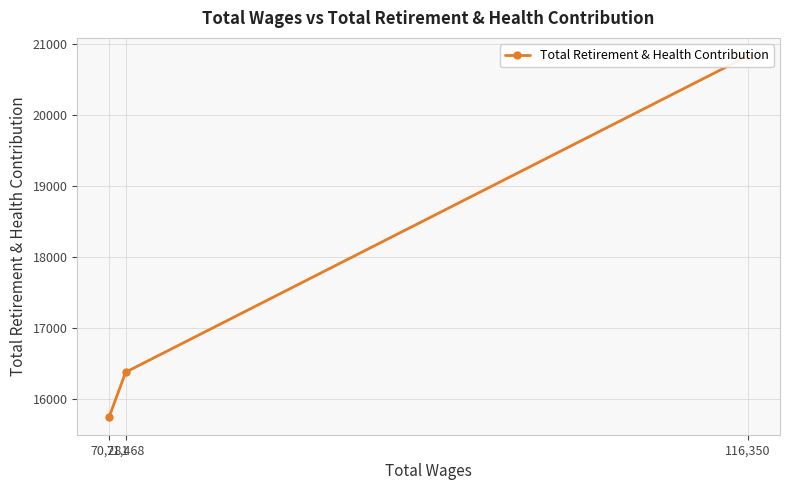

Where does the data first go above 16384?

116,350